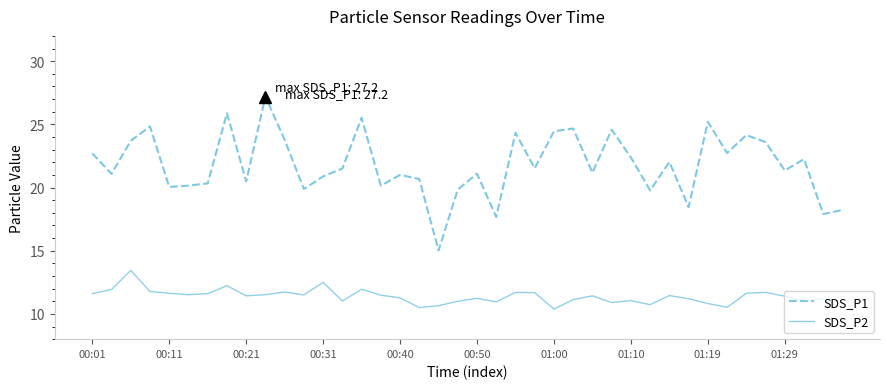

True or false: SDS_P2 and SDS_P1 cross at least once.

False